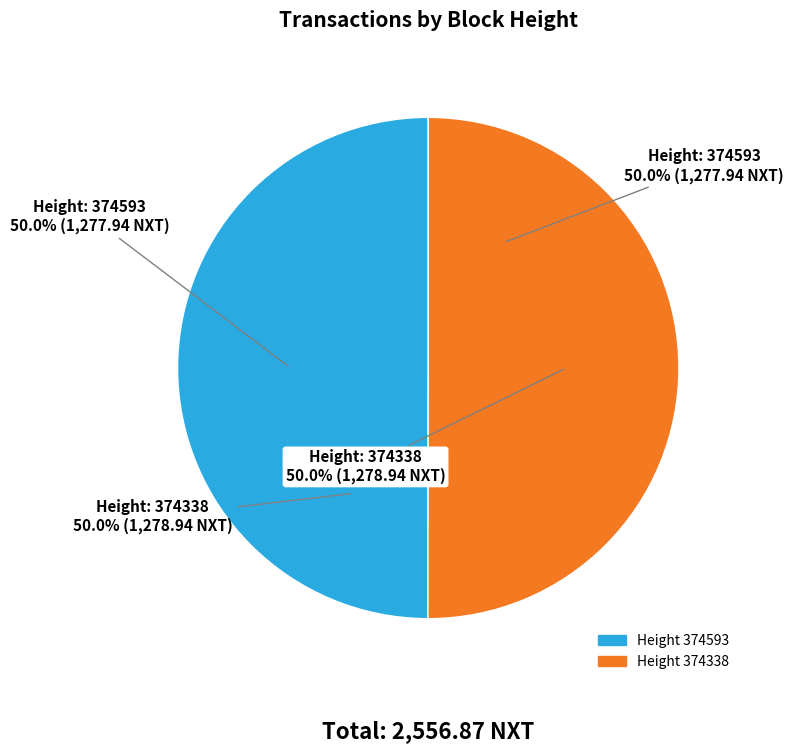

To the nearest percent, what portion does 374338 represent?

50%